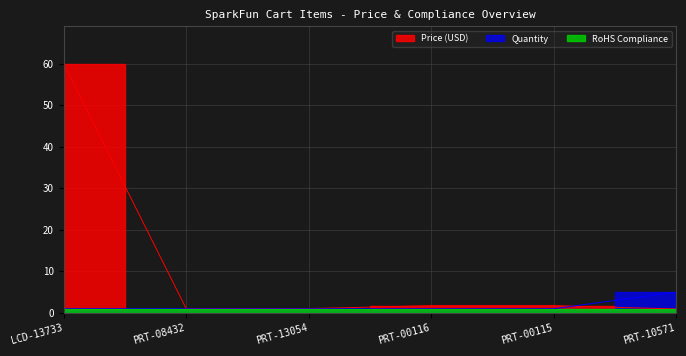

True or false: Quantity has a value of 1.0 at PRT-13054.

True